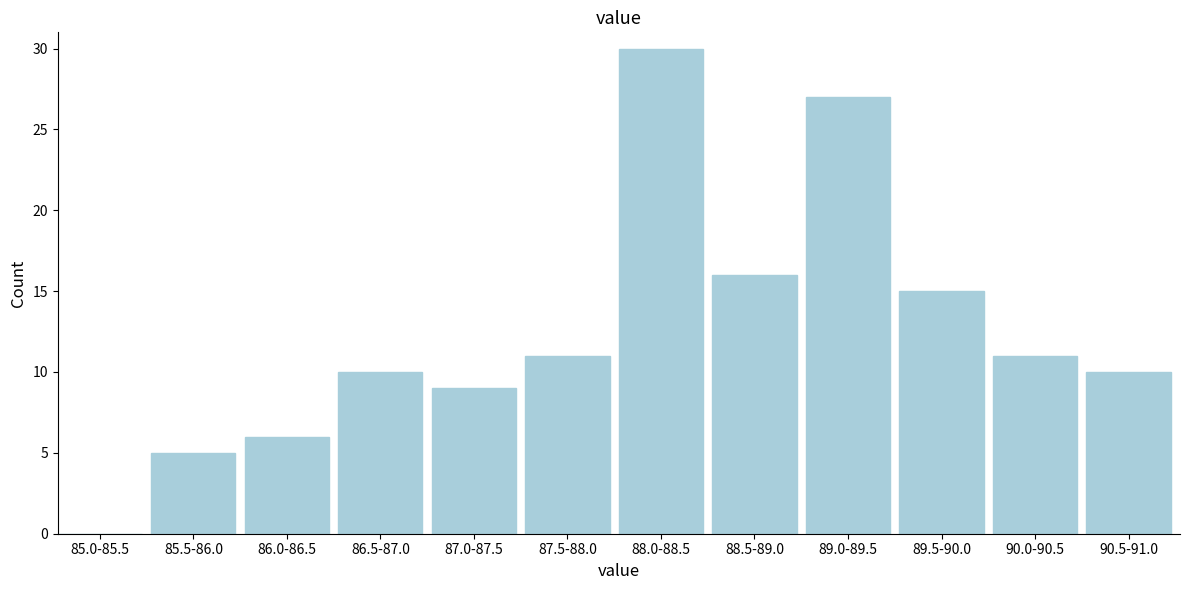

Reading left to right, what are all the values shown in this chart?

85.0-85.5=0	85.5-86.0=5	86.0-86.5=6	86.5-87.0=10	87.0-87.5=9	87.5-88.0=11	88.0-88.5=30	88.5-89.0=16	89.0-89.5=27	89.5-90.0=15	90.0-90.5=11	90.5-91.0=10